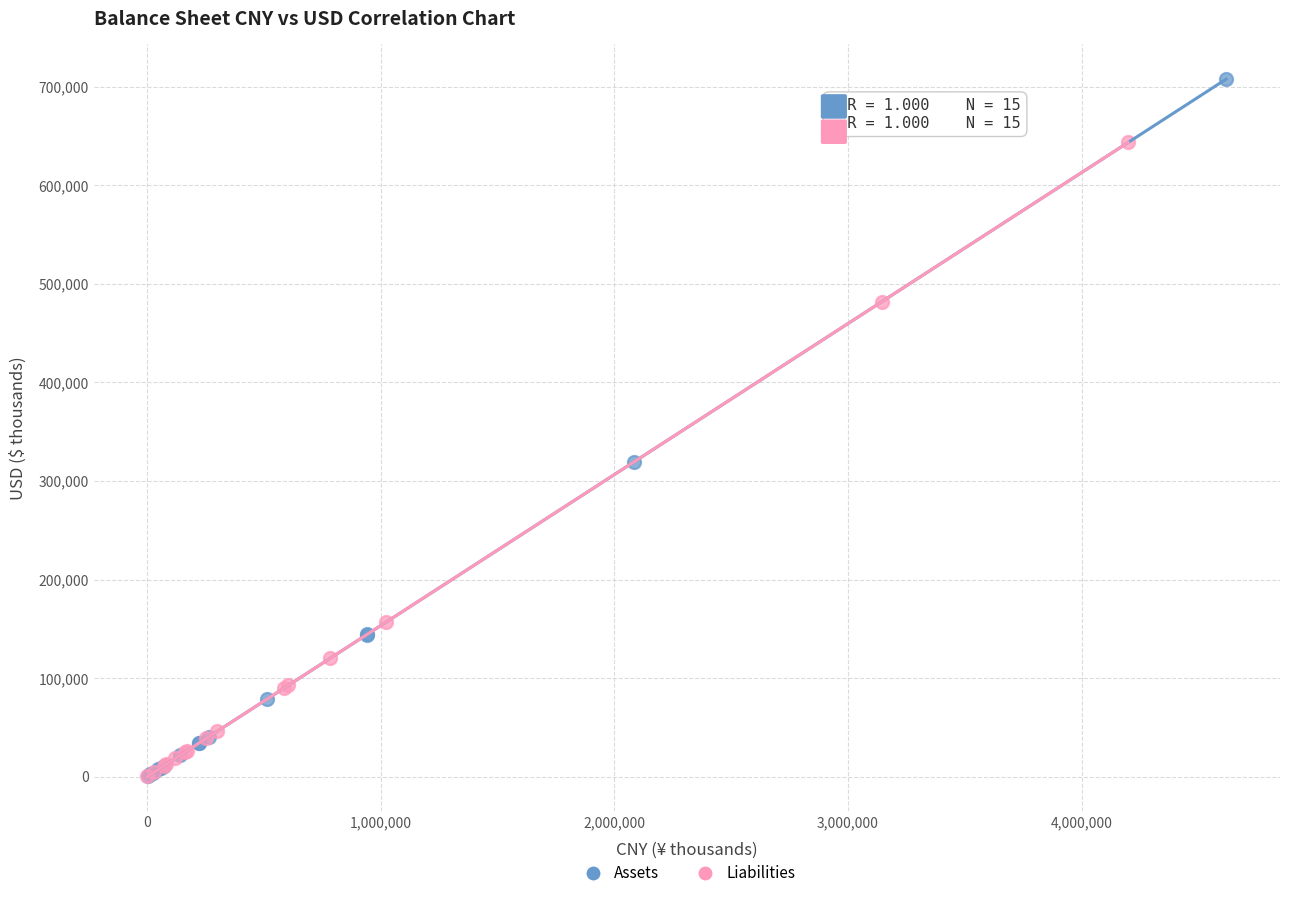

Which series reaches the maximum Y coordinate?

Assets